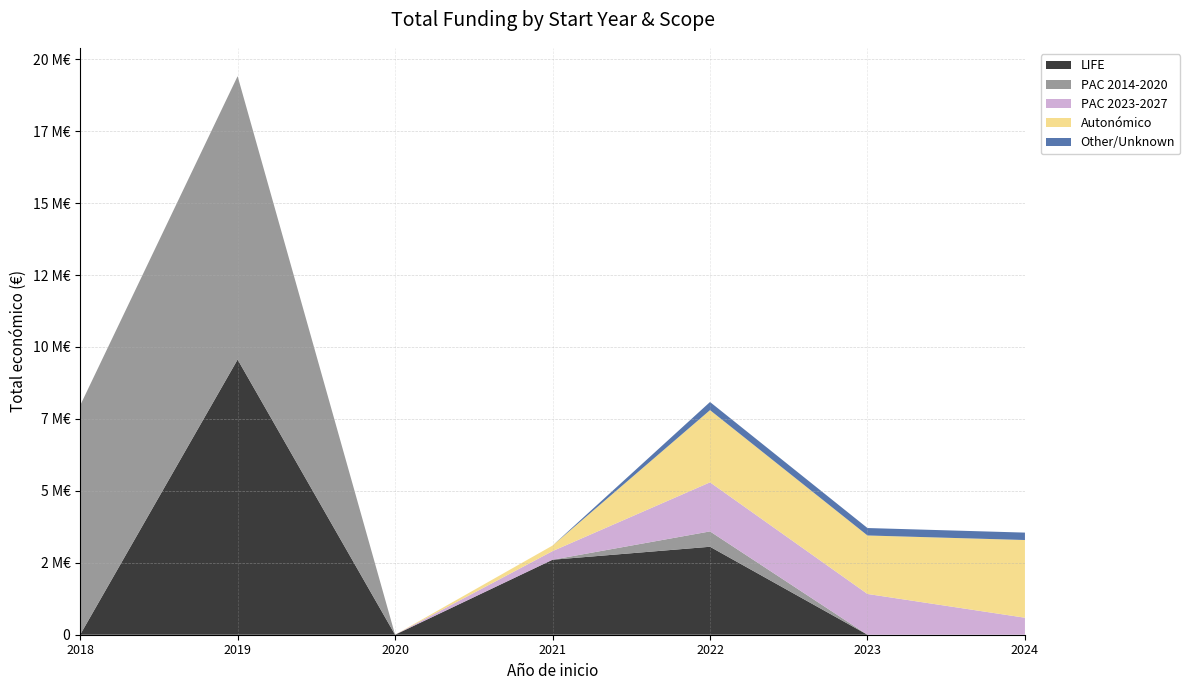

Reading left to right, extract all data points from this chart.

LIFE: 0	9563787	0	2606279	3057003	0	0
PAC 2014-2020: 7967413	9847932	0	0	533449	0	0
PAC 2023-2027: 0	0	0	299565	1705516	1416609	590712
Autonómico: 0	0	0	193149	2509039	2032574	2700496
Other/Unknown: 0	0	0	0	282580	258704	257770